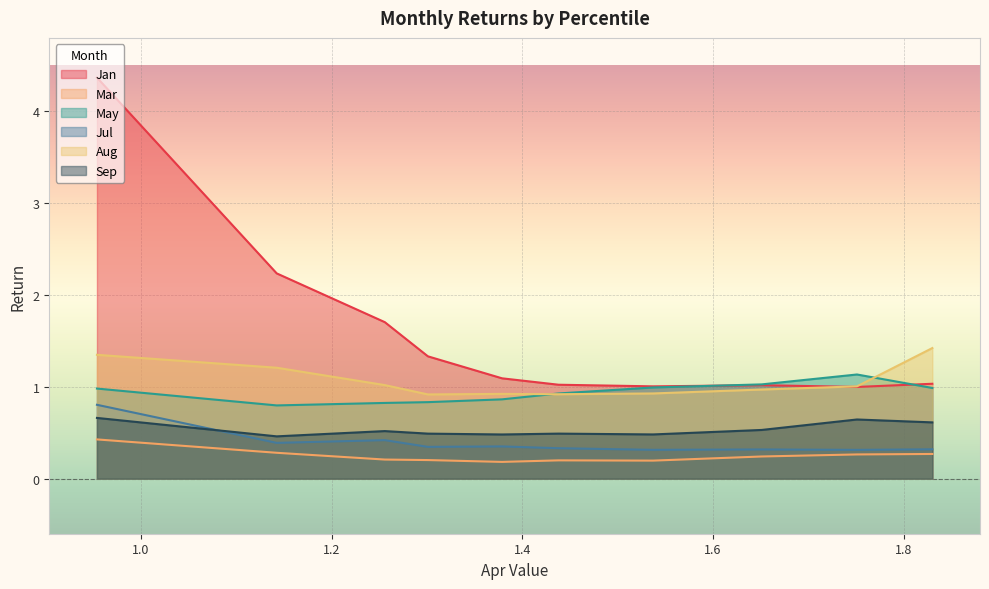

List the series in order of their peak value, lowest first.

Mar, Sep, Jul, May, Aug, Jan